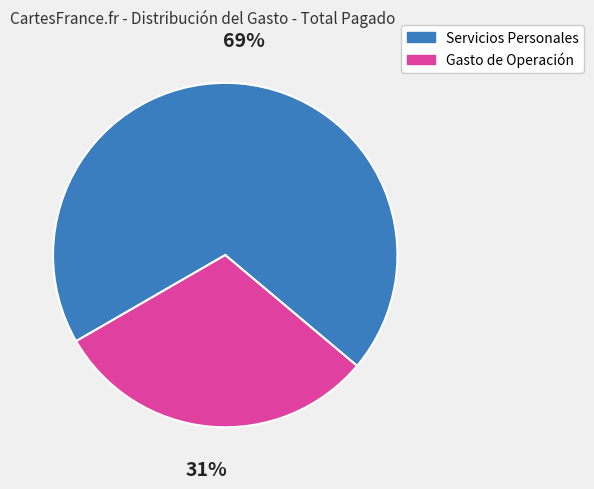

Rank the categories by value from lowest to highest.

Gasto de Operación, Servicios Personales